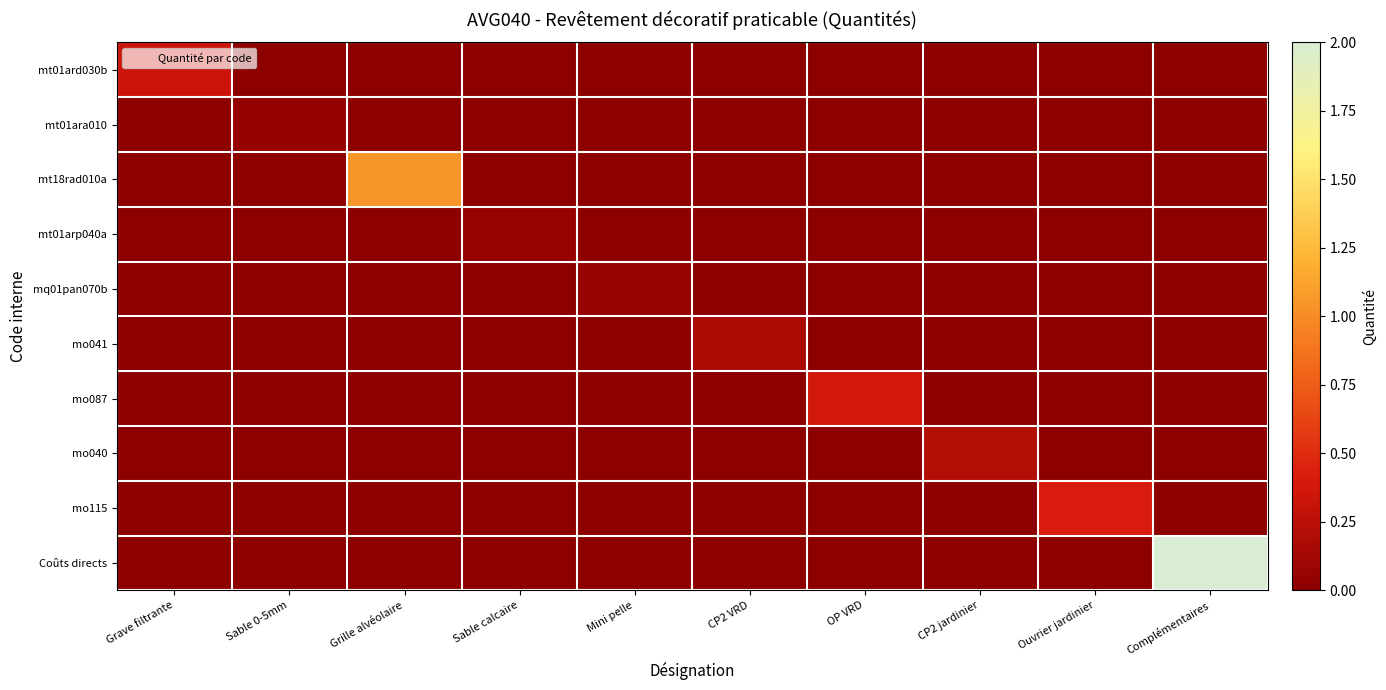

Reading left to right, transcribe all the data shown in this chart.

mt01ard030b: Grave filtrante=0.3	Sable 0-5mm=0.0	Grille alvéolaire=0.0	Sable calcaire=0.0	Mini pelle=0.0	CP2 VRD=0.0	OP VRD=0.0	CP2 jardinier=0.0	Ouvrier jardinier=0.0	Complémentaires=0.0
mt01ara010: Grave filtrante=0.0	Sable 0-5mm=0.0	Grille alvéolaire=0.0	Sable calcaire=0.0	Mini pelle=0.0	CP2 VRD=0.0	OP VRD=0.0	CP2 jardinier=0.0	Ouvrier jardinier=0.0	Complémentaires=0.0
mt18rad010a: Grave filtrante=0.0	Sable 0-5mm=0.0	Grille alvéolaire=1.1	Sable calcaire=0.0	Mini pelle=0.0	CP2 VRD=0.0	OP VRD=0.0	CP2 jardinier=0.0	Ouvrier jardinier=0.0	Complémentaires=0.0
mt01arp040a: Grave filtrante=0.0	Sable 0-5mm=0.0	Grille alvéolaire=0.0	Sable calcaire=0.1	Mini pelle=0.0	CP2 VRD=0.0	OP VRD=0.0	CP2 jardinier=0.0	Ouvrier jardinier=0.0	Complémentaires=0.0
mq01pan070b: Grave filtrante=0.0	Sable 0-5mm=0.0	Grille alvéolaire=0.0	Sable calcaire=0.0	Mini pelle=0.1	CP2 VRD=0.0	OP VRD=0.0	CP2 jardinier=0.0	Ouvrier jardinier=0.0	Complémentaires=0.0
mo041: Grave filtrante=0.0	Sable 0-5mm=0.0	Grille alvéolaire=0.0	Sable calcaire=0.0	Mini pelle=0.0	CP2 VRD=0.2	OP VRD=0.0	CP2 jardinier=0.0	Ouvrier jardinier=0.0	Complémentaires=0.0
mo087: Grave filtrante=0.0	Sable 0-5mm=0.0	Grille alvéolaire=0.0	Sable calcaire=0.0	Mini pelle=0.0	CP2 VRD=0.0	OP VRD=0.4	CP2 jardinier=0.0	Ouvrier jardinier=0.0	Complémentaires=0.0
mo040: Grave filtrante=0.0	Sable 0-5mm=0.0	Grille alvéolaire=0.0	Sable calcaire=0.0	Mini pelle=0.0	CP2 VRD=0.0	OP VRD=0.0	CP2 jardinier=0.2	Ouvrier jardinier=0.0	Complémentaires=0.0
mo115: Grave filtrante=0.0	Sable 0-5mm=0.0	Grille alvéolaire=0.0	Sable calcaire=0.0	Mini pelle=0.0	CP2 VRD=0.0	OP VRD=0.0	CP2 jardinier=0.0	Ouvrier jardinier=0.4	Complémentaires=0.0
Coûts directs: Grave filtrante=0.0	Sable 0-5mm=0.0	Grille alvéolaire=0.0	Sable calcaire=0.0	Mini pelle=0.0	CP2 VRD=0.0	OP VRD=0.0	CP2 jardinier=0.0	Ouvrier jardinier=0.0	Complémentaires=2.0